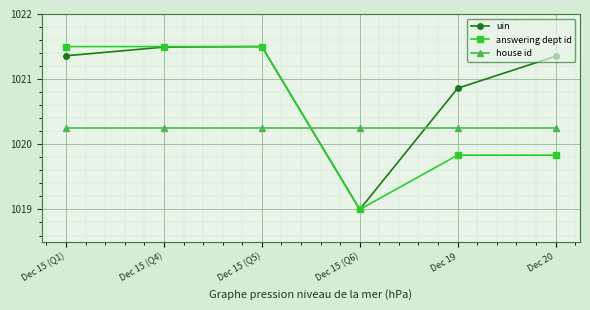

What is the value of the answering dept id point at the 1st from the left?

1021.5